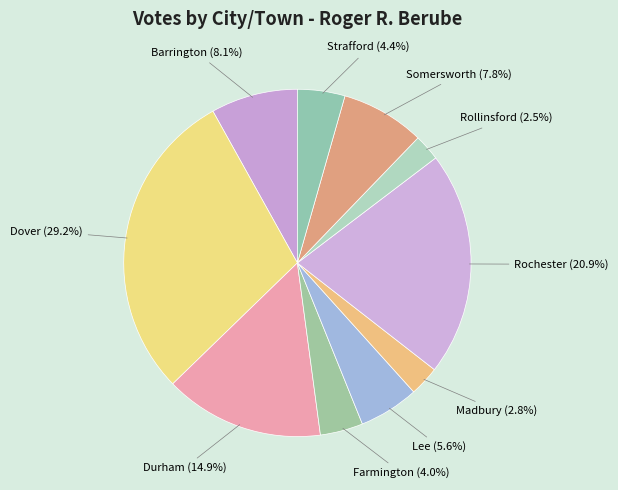

What percentage is the Farmington slice, to the nearest percent?

4%